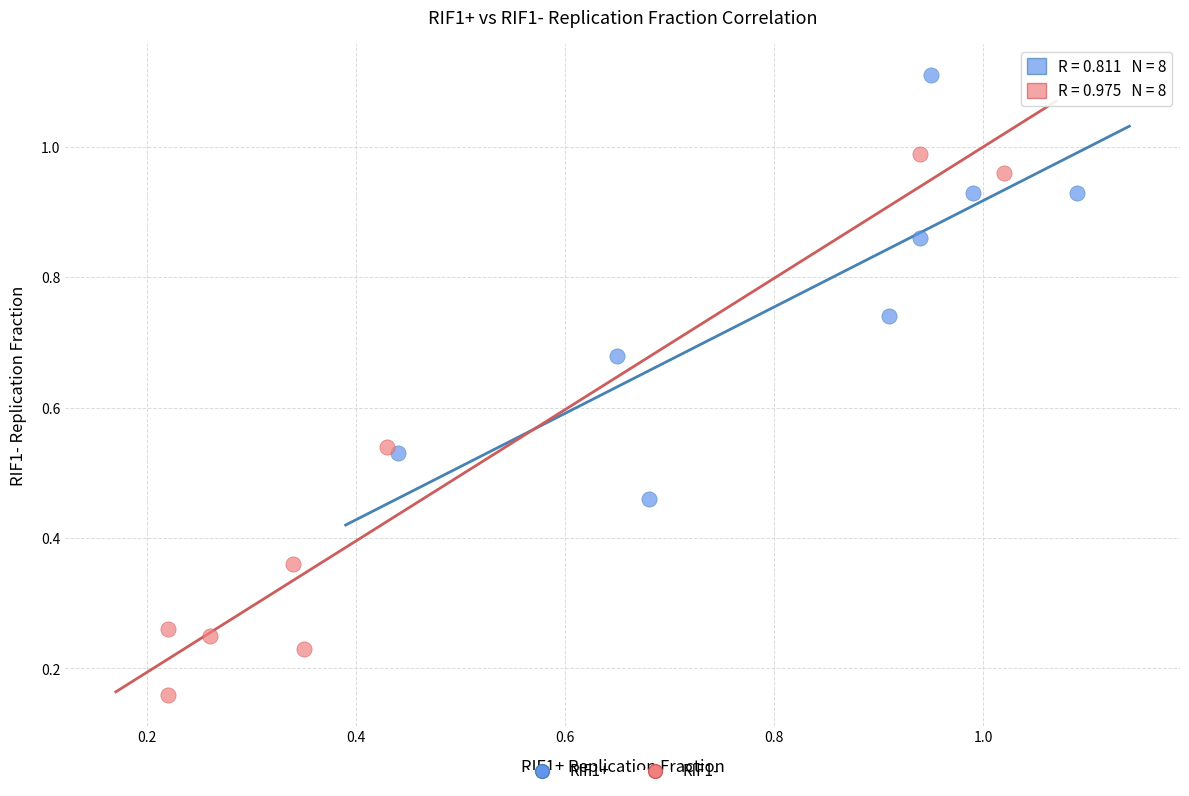

Which series reaches the maximum Y coordinate?

RIF1+